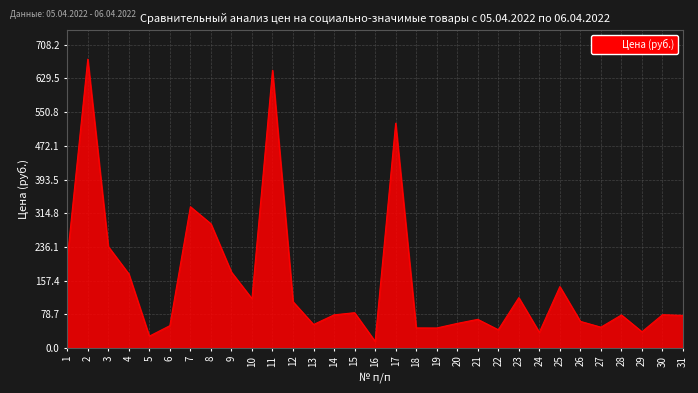

Approximately how many times larger is the value at 25 compared to 30?

1.8